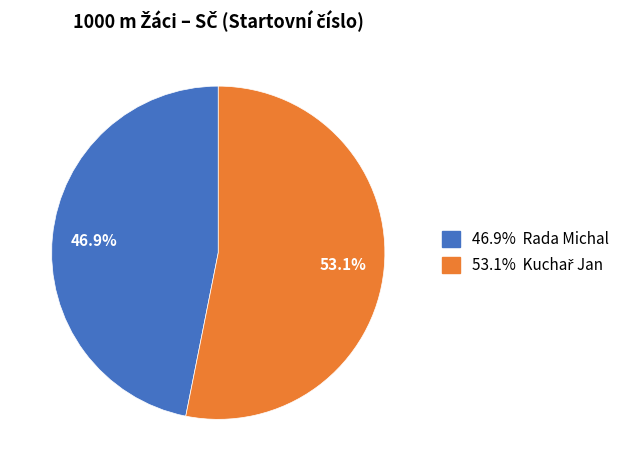

Is there any slice that represents more than half of the pie?

Yes